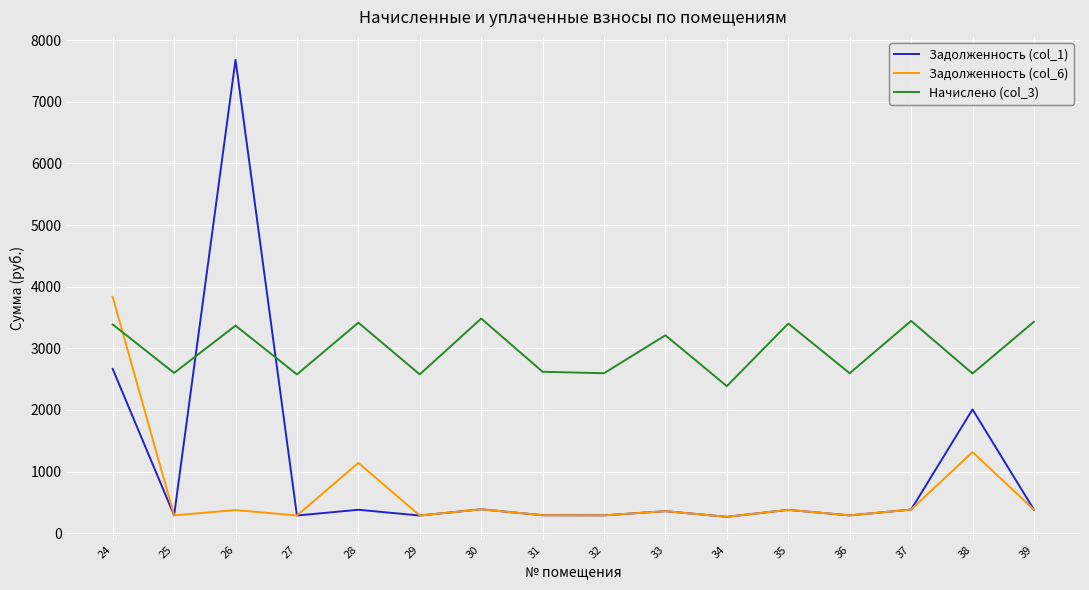

List the series in order of their peak value, lowest first.

Начислено (col_3), Задолженность (col_6), Задолженность (col_1)